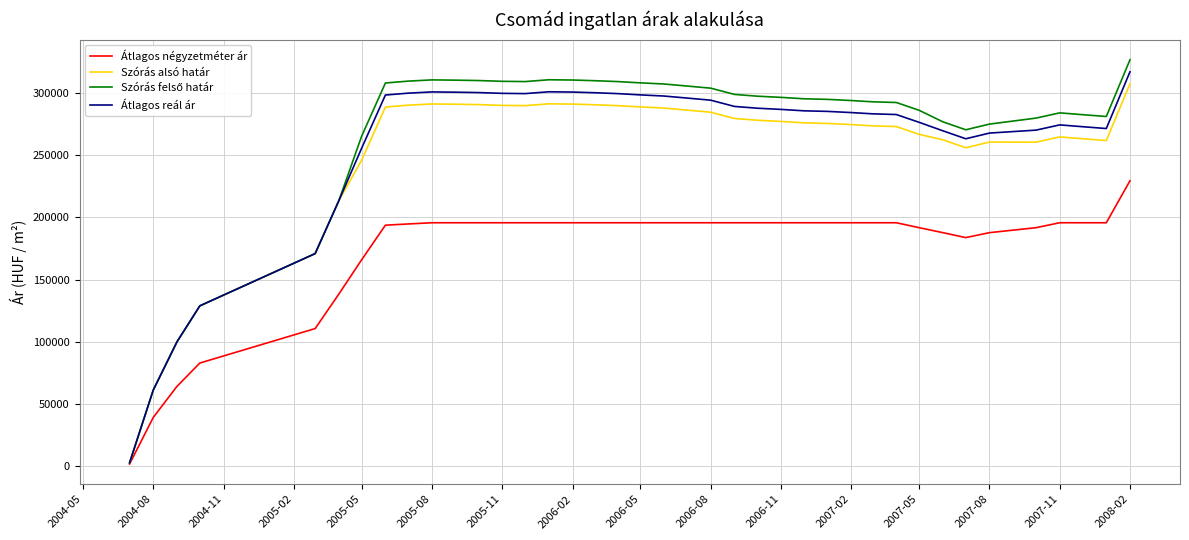

What is the difference between the second highest and minimum values in the Szórás alsó határ series?

288720